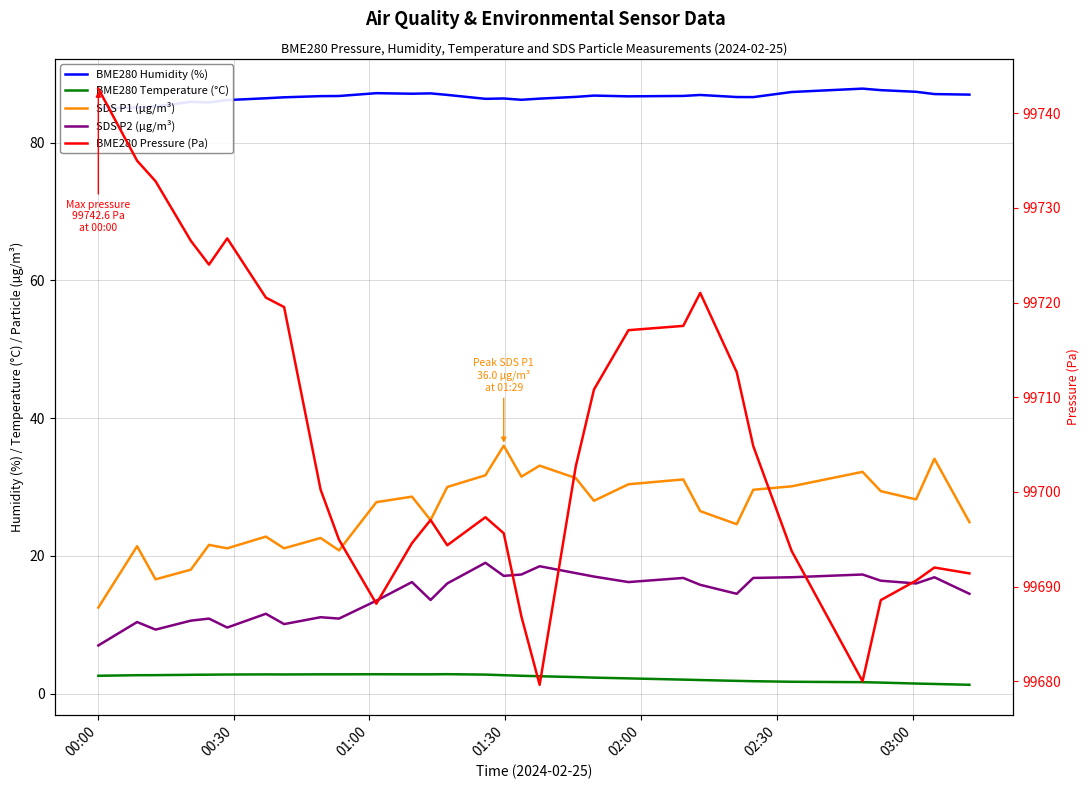

How many data points in BME280 Humidity (%) are less than 86?

5